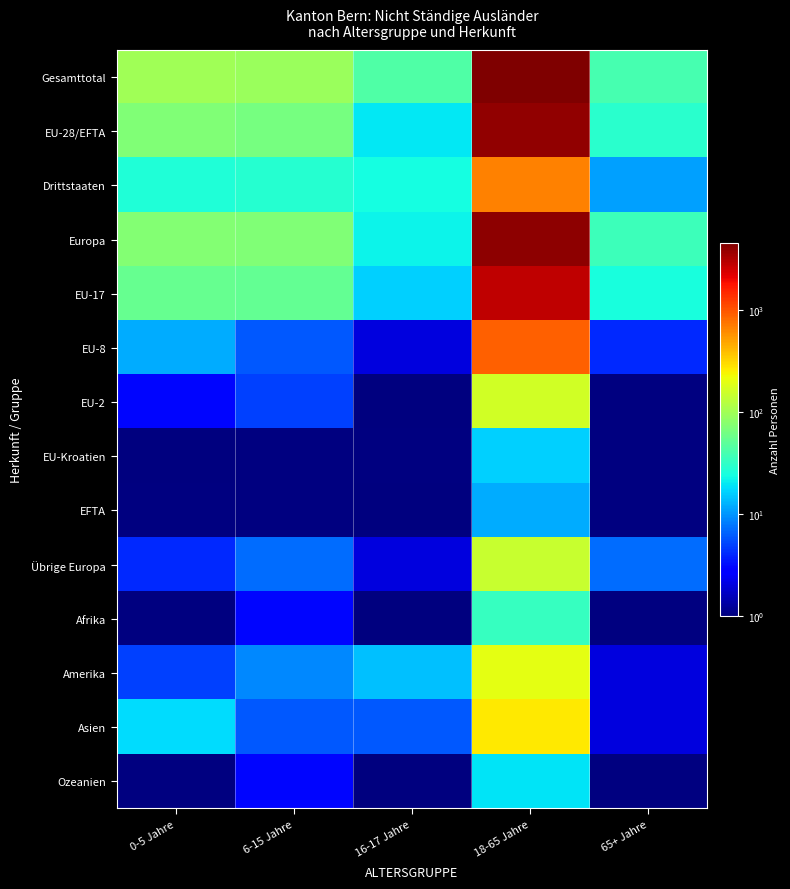

What is the total value across all series at 6-15 Jahre?

347